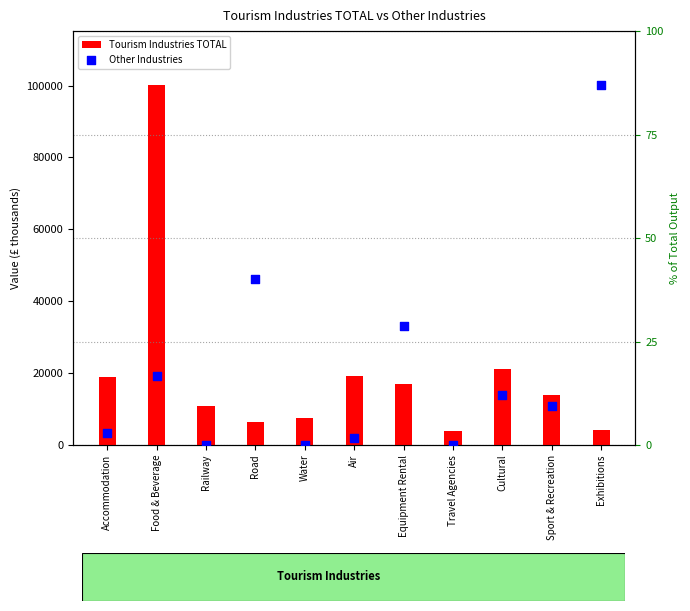

What are all the series names shown in the legend?

Tourism Industries TOTAL, Other Industries